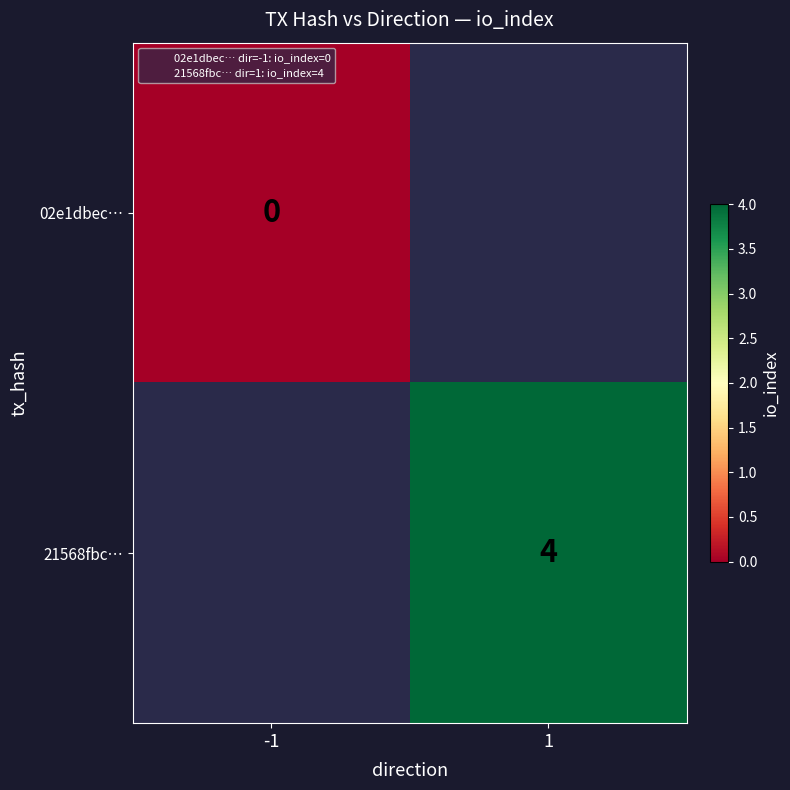

Read the 21568fbc… value at 1.

4.0